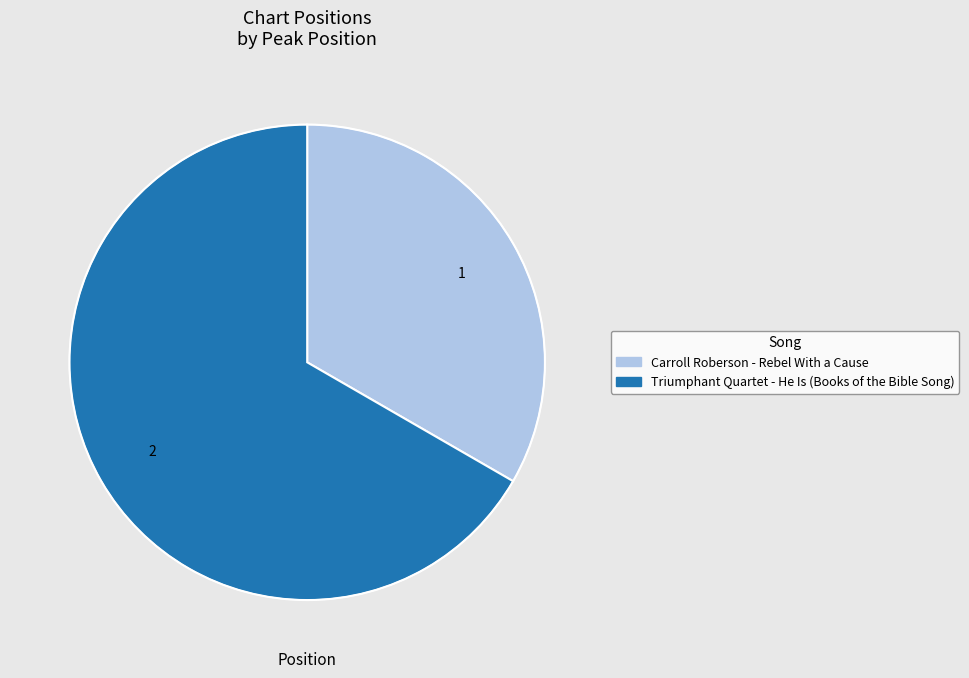

Which slice is the smallest?

Carroll Roberson - Rebel With a Cause